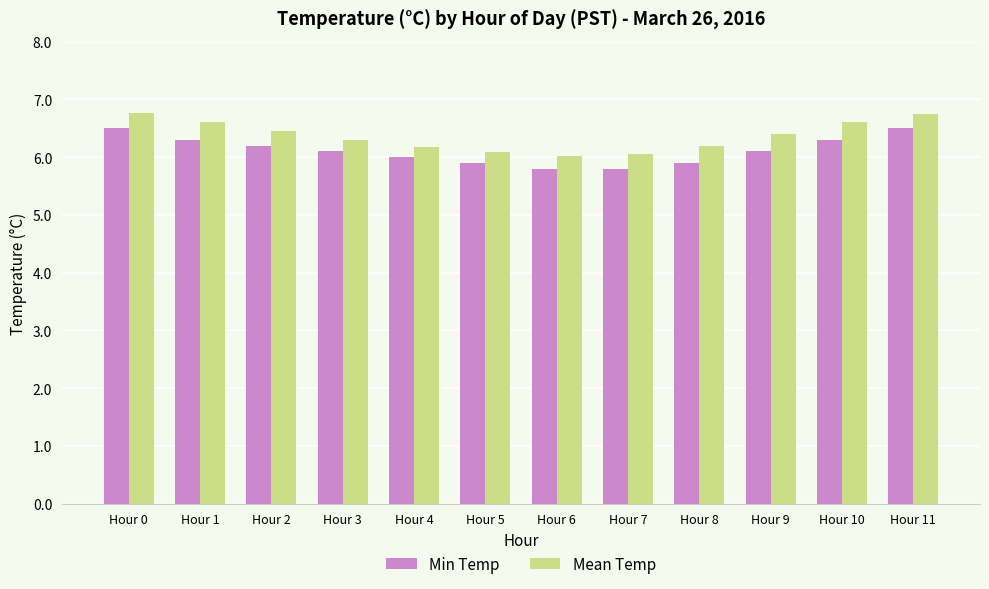

Is the value of Mean Temp at Hour 3 greater than the value of Min Temp at Hour 0?

No